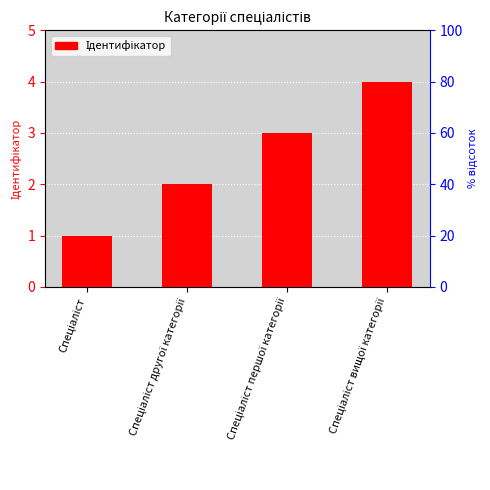

Reading right to left, transcribe all the data shown in this chart.

4	3	2	1